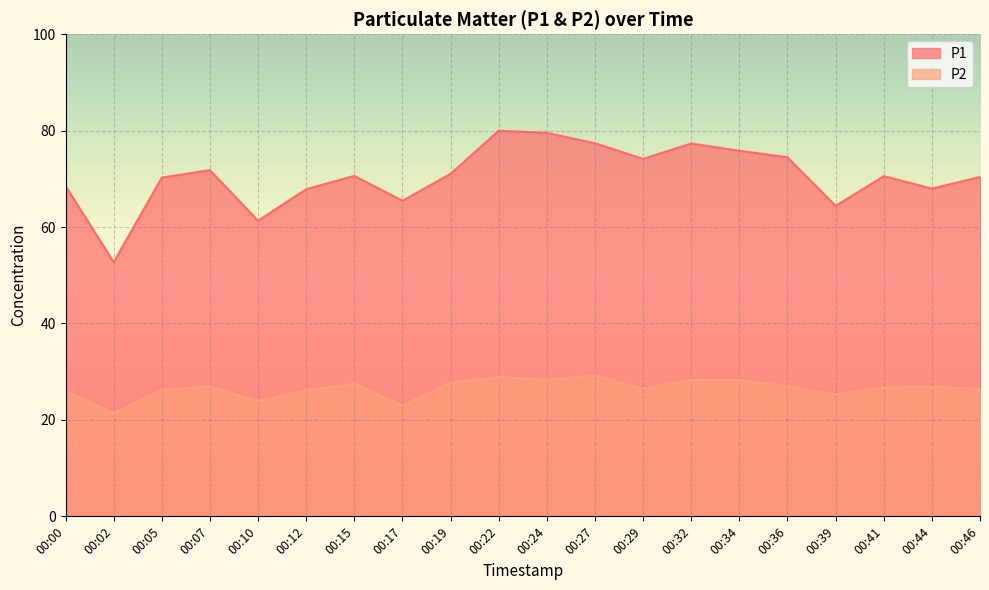

Reading right to left, what are all the values shown in this chart?

P1: 00:46=70.4	00:44=68.0	00:41=70.5	00:39=64.4	00:36=74.5	00:34=75.8	00:32=77.3	00:29=74.1	00:27=77.4	00:24=79.5	00:22=80.0	00:19=71.0	00:17=65.5	00:15=70.6	00:12=67.8	00:10=61.3	00:07=71.8	00:05=70.2	00:02=52.7	00:00=68.5
P2: 00:46=26.5	00:44=26.8	00:41=26.7	00:39=25.3	00:36=27.0	00:34=28.3	00:32=28.3	00:29=26.4	00:27=29.2	00:24=28.3	00:22=28.9	00:19=27.7	00:17=23.0	00:15=27.5	00:12=26.1	00:10=23.9	00:07=26.9	00:05=26.2	00:02=21.4	00:00=26.1